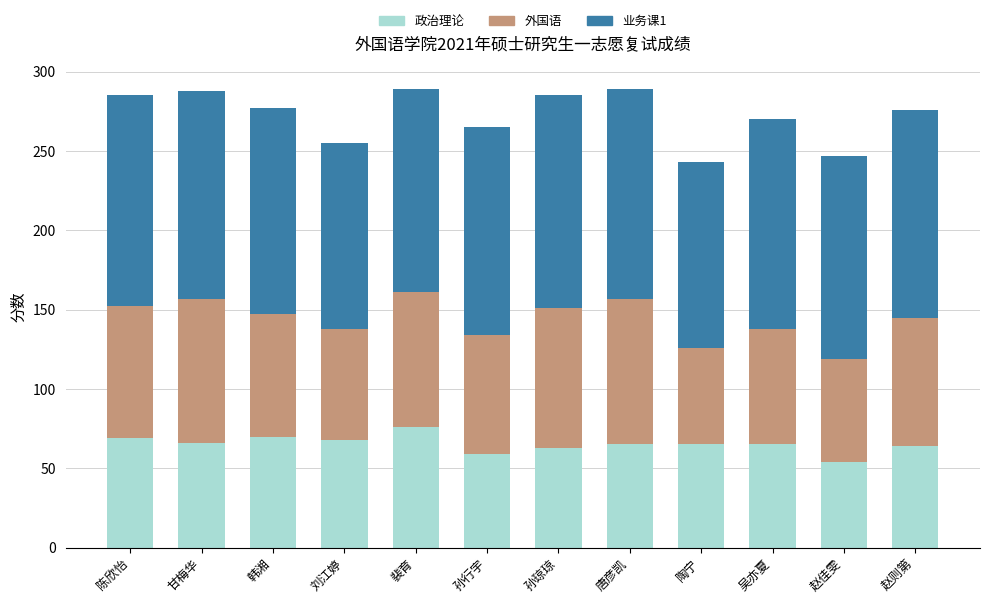

What is the maximum value for 政治理论?

76